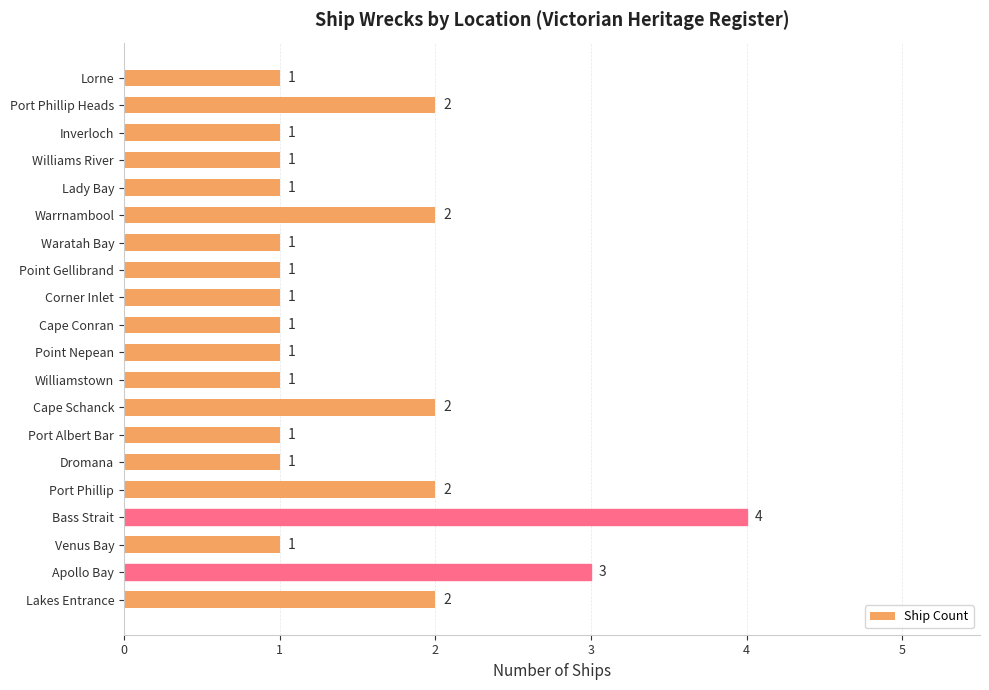

True or false: the data shows 0 at Point Gellibrand.

False